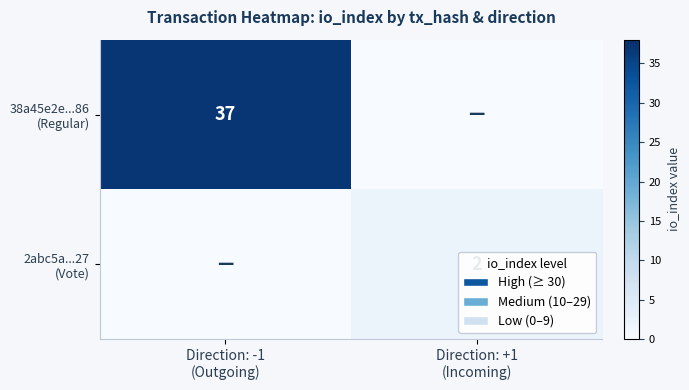

What is the spread (max minus min) of values at Direction: +1
(Incoming)?

2